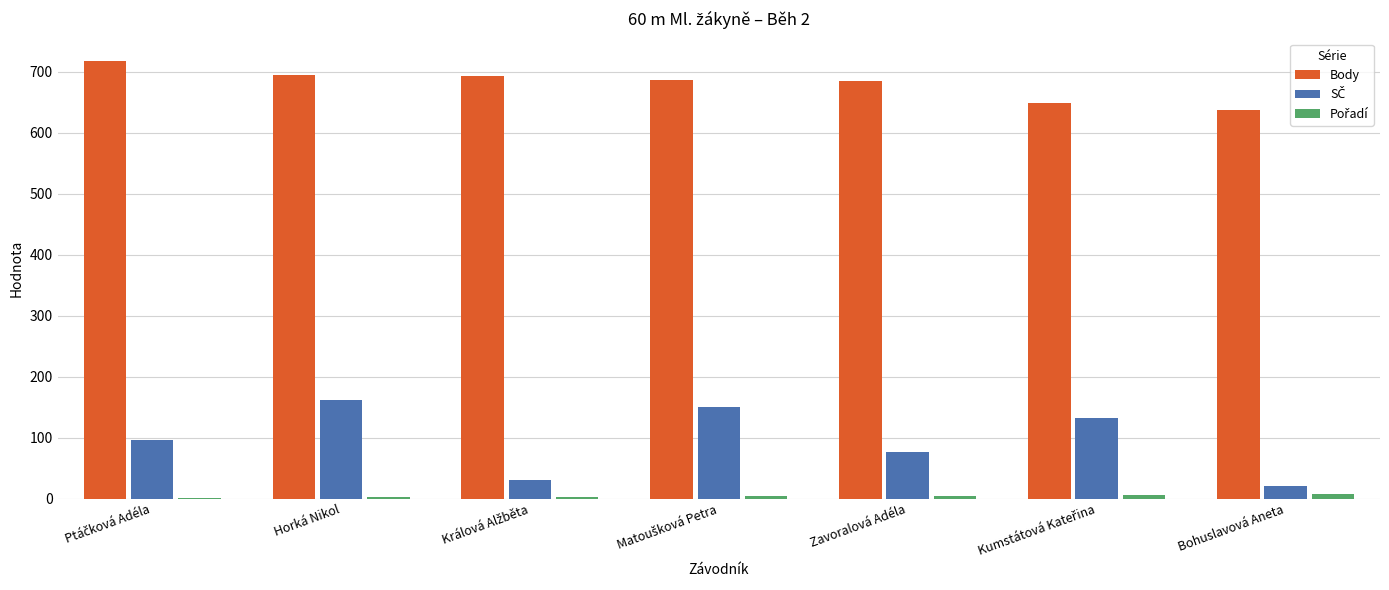

The value of Body at Horká Nikol is 1083. True or false?

False